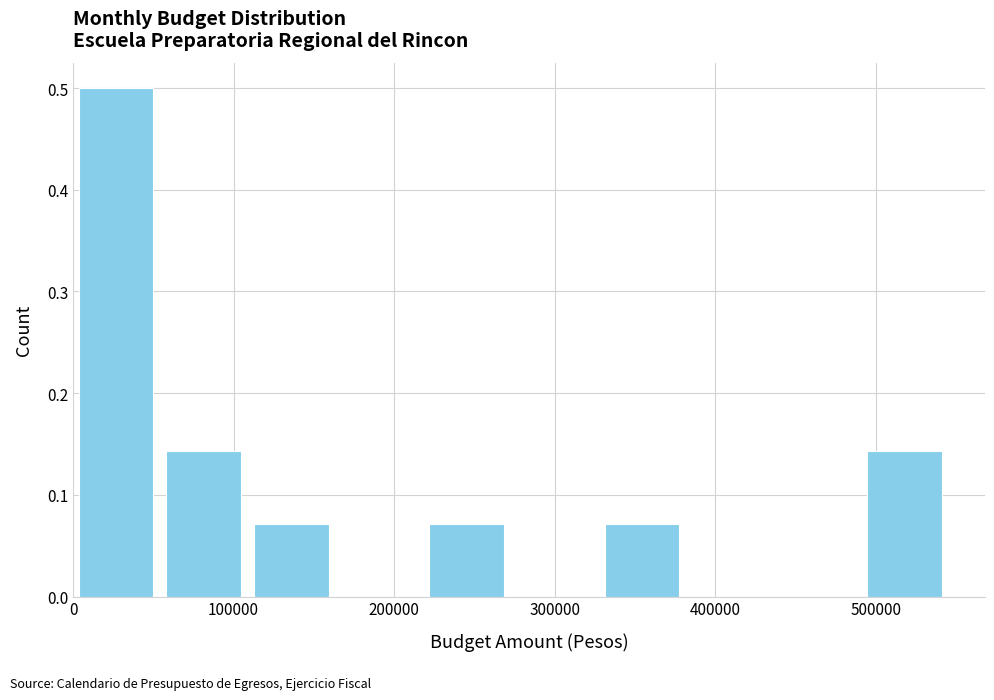

What is the height of the bar covering 0 to 60000 on the x-axis? Neither the bar edges nor the heights are printed on the chart, so give them approximately, as read against the axes.

0.50